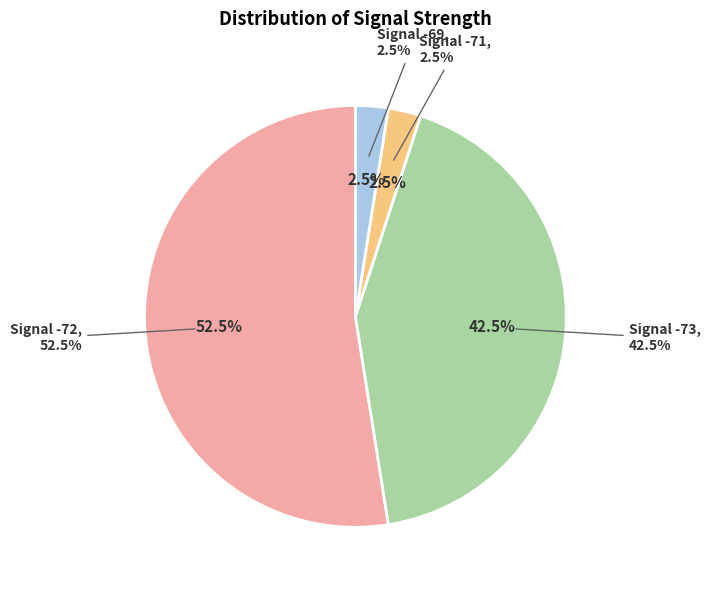

To the nearest percent, what portion does 25 represent?

3%